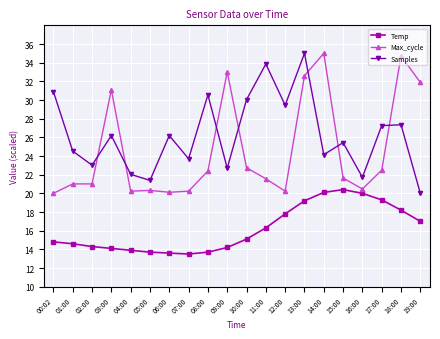

True or false: Temp and Max_cycle cross at least once.

False